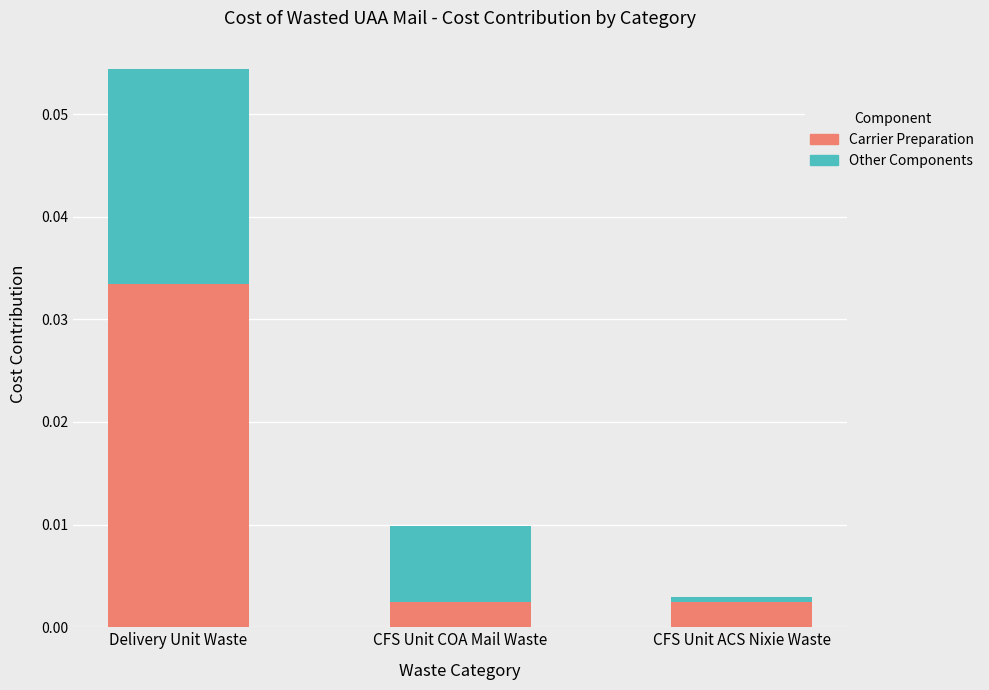

At which category is the sum across all series the highest?

Delivery Unit Waste